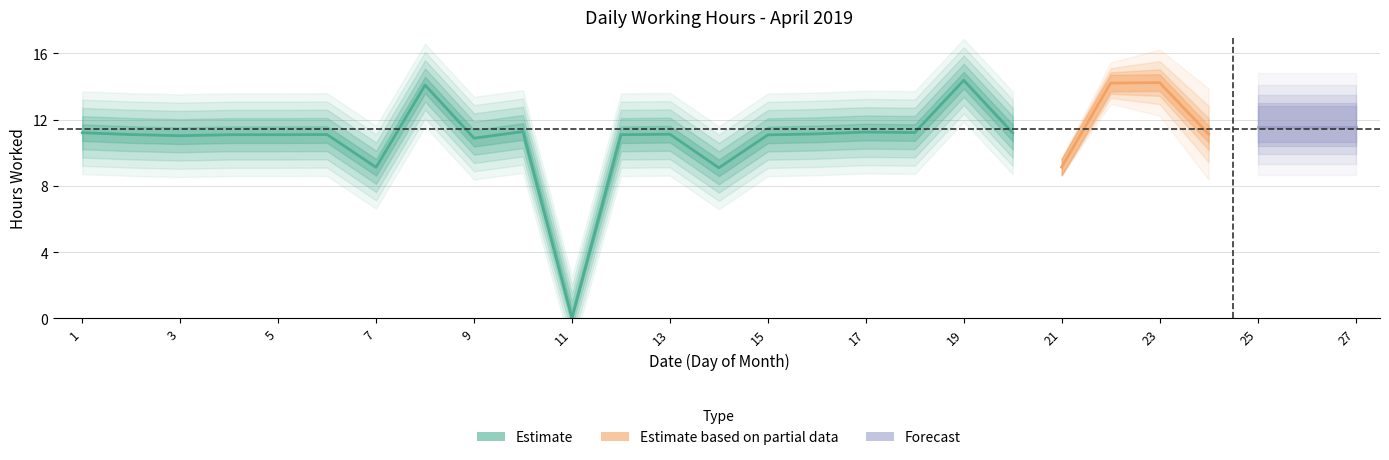

Which label corresponds to the largest value in the chart?

19